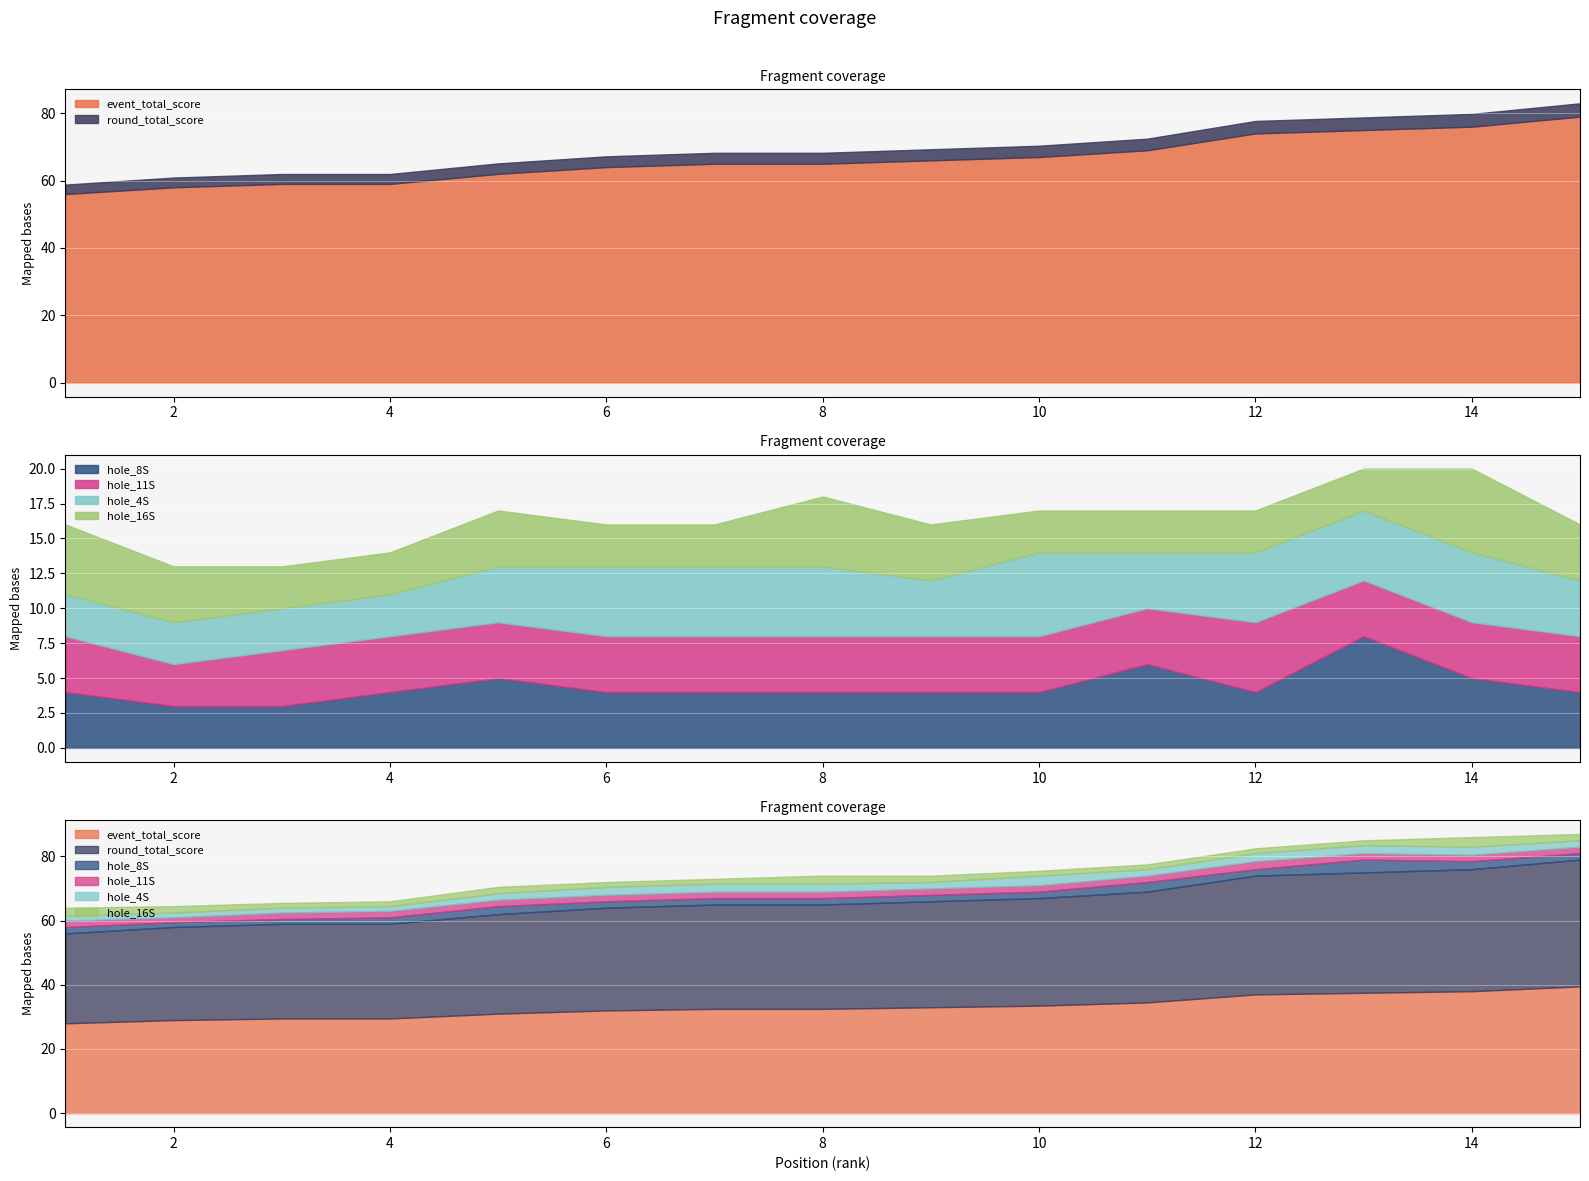

Between 1 and 13, which series saw the biggest shift?

event_total_score